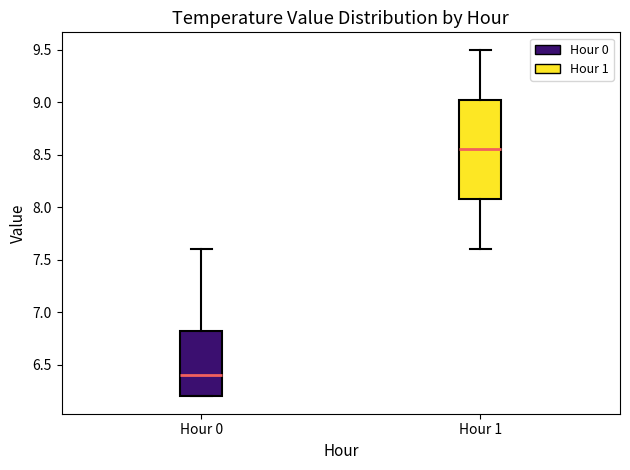

Which box is the tallest, from its lower edge to its upper edge?

Hour 1